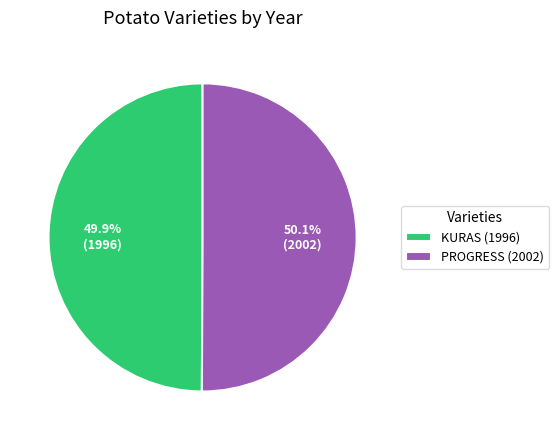

Is there a majority slice in this chart?

Yes